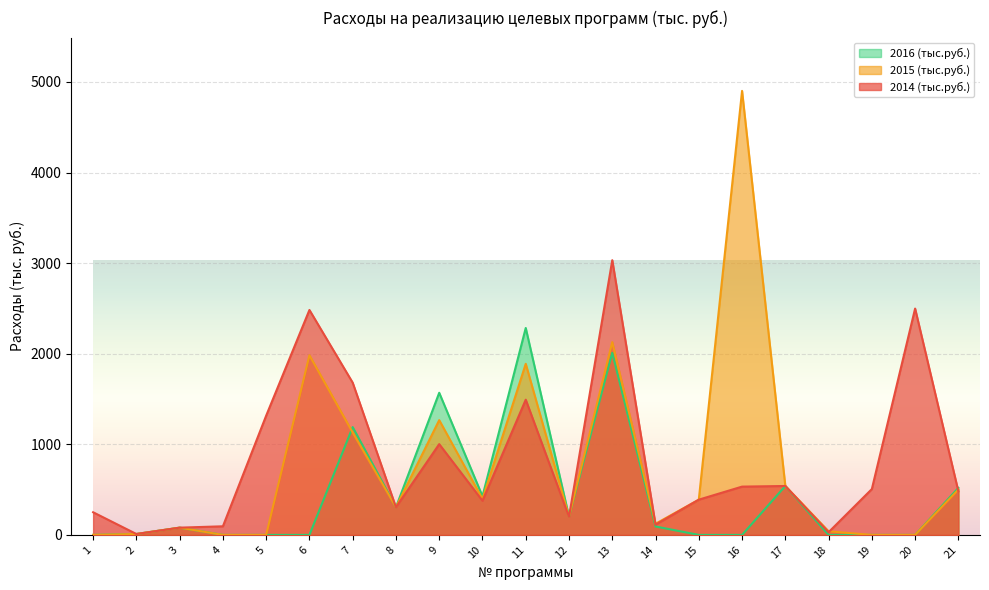

What is the difference between the highest and lowest values at 15?

389.0